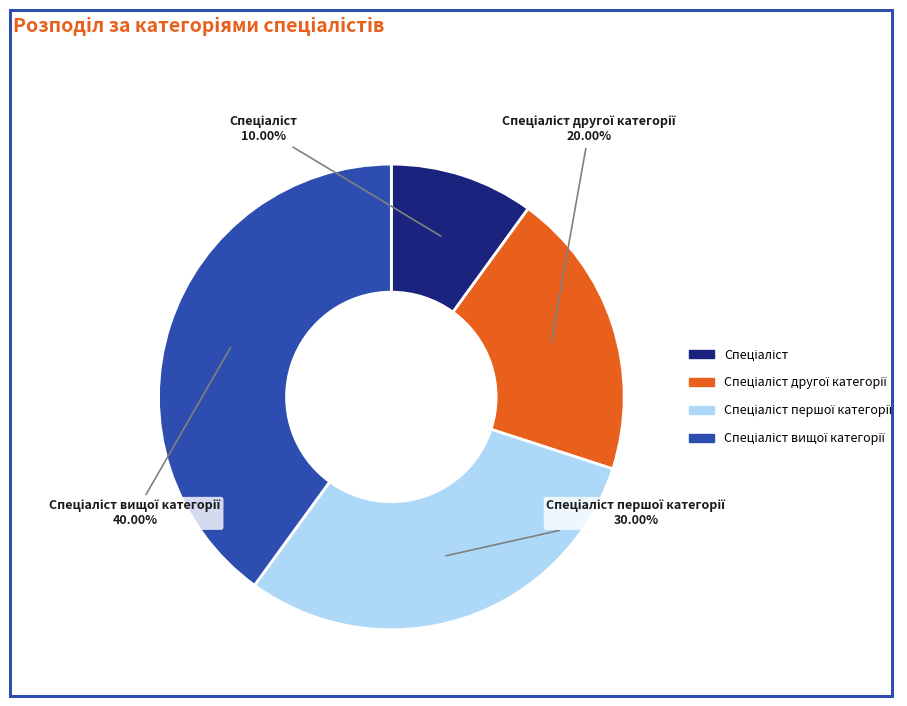

Does any single category account for the majority?

No